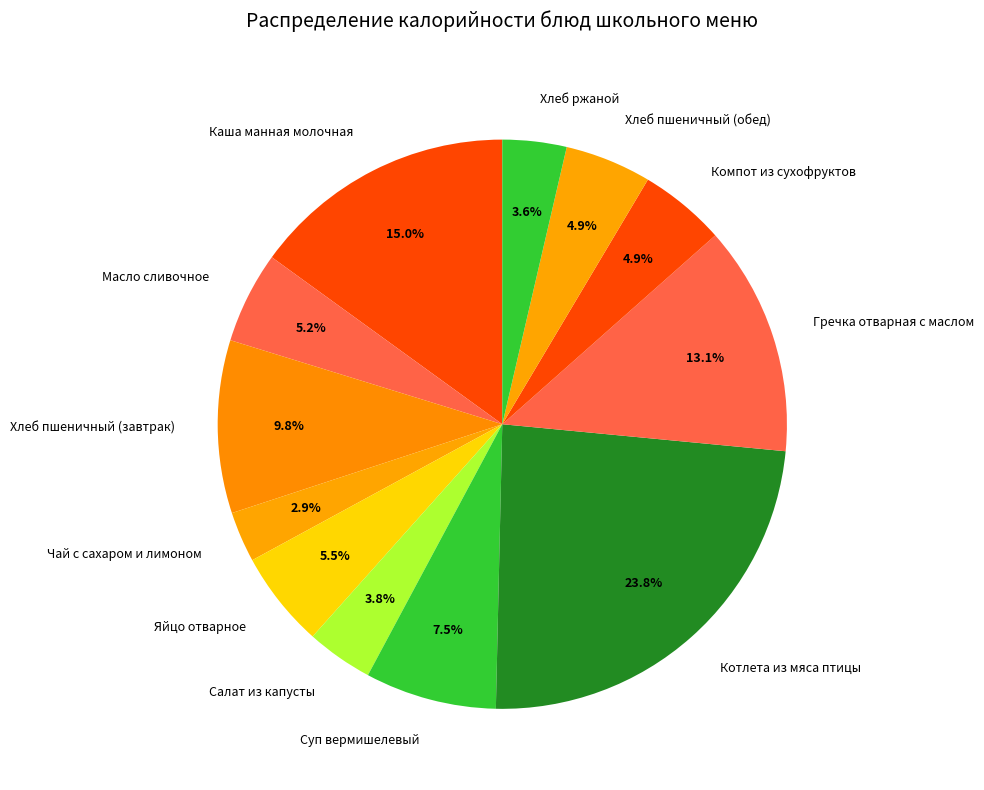

To the nearest percent, what is the combined percentage of Гречка отварная с маслом and Каша манная молочная?

28%